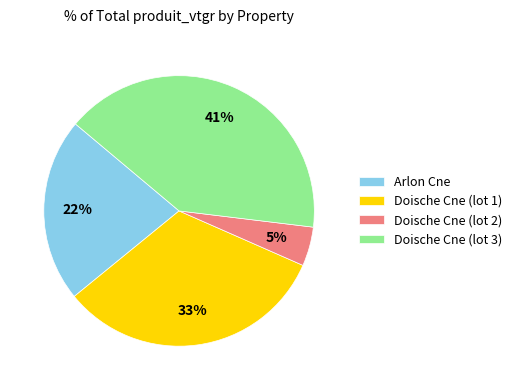

What is the smallest slice in the pie chart?

Doische Cne (lot 2)